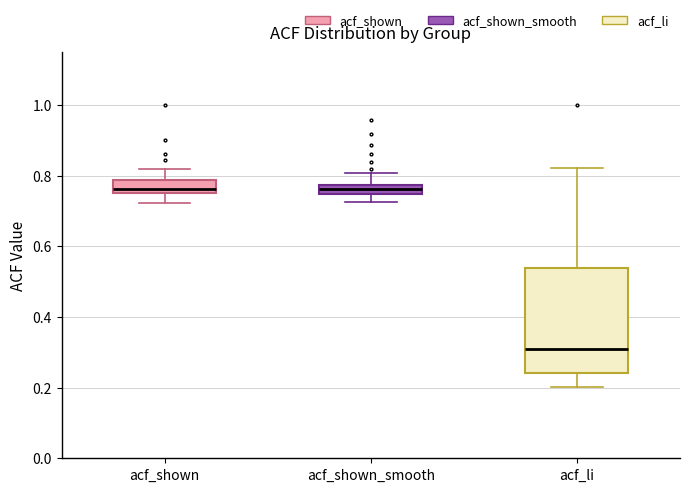

Which box is the tallest, from its lower edge to its upper edge?

acf_li